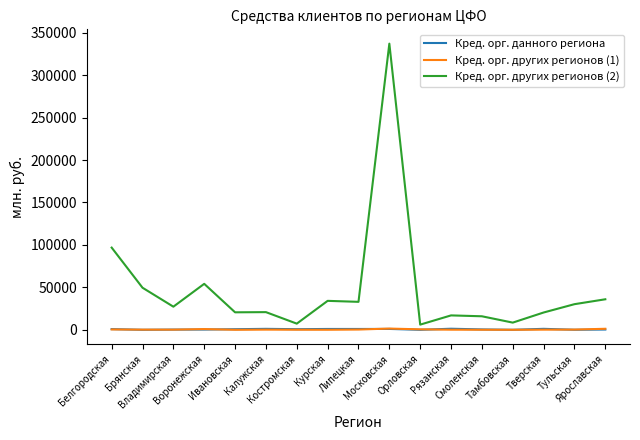

At which category is the sum across all series the highest?

Московская